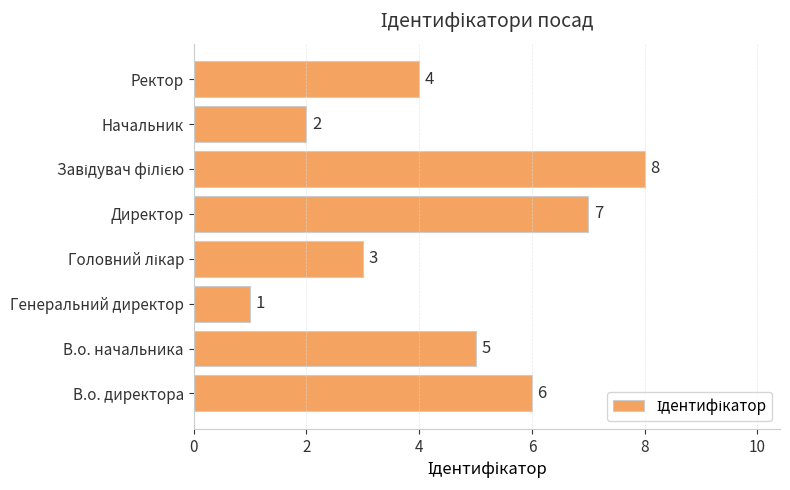

Between Директор and Генеральний директор, which is larger?

Директор